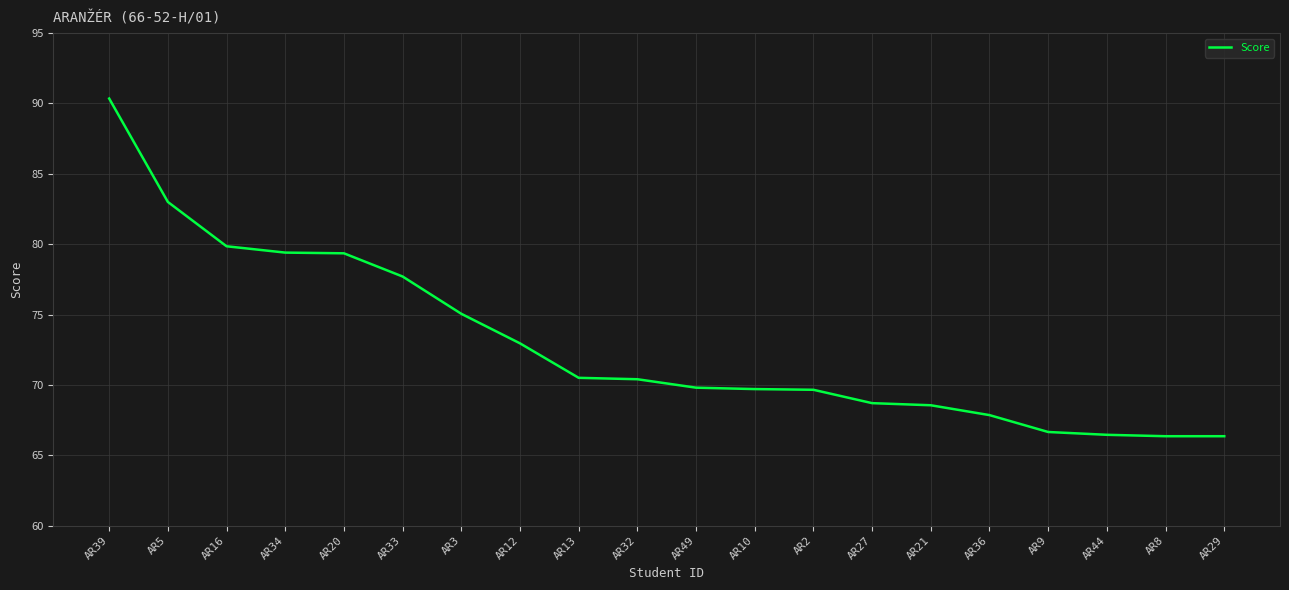

Between AR20 and AR33, which is larger?

AR20